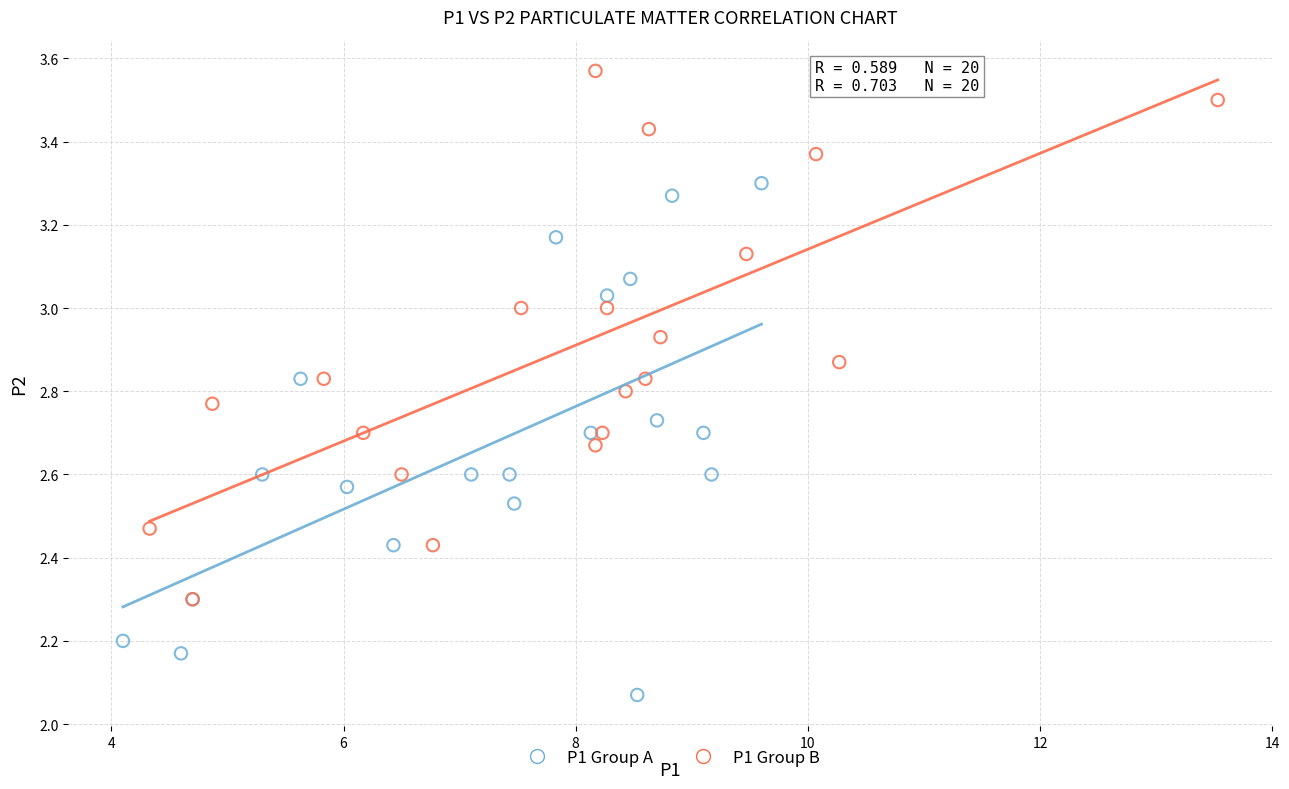

Which series reaches the maximum Y coordinate?

P1 Group B